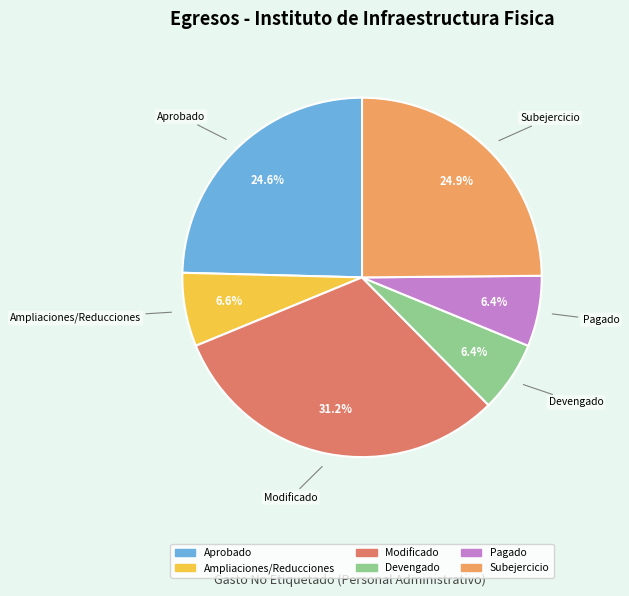

True or false: Pagado accounts for 6% of the total.

True